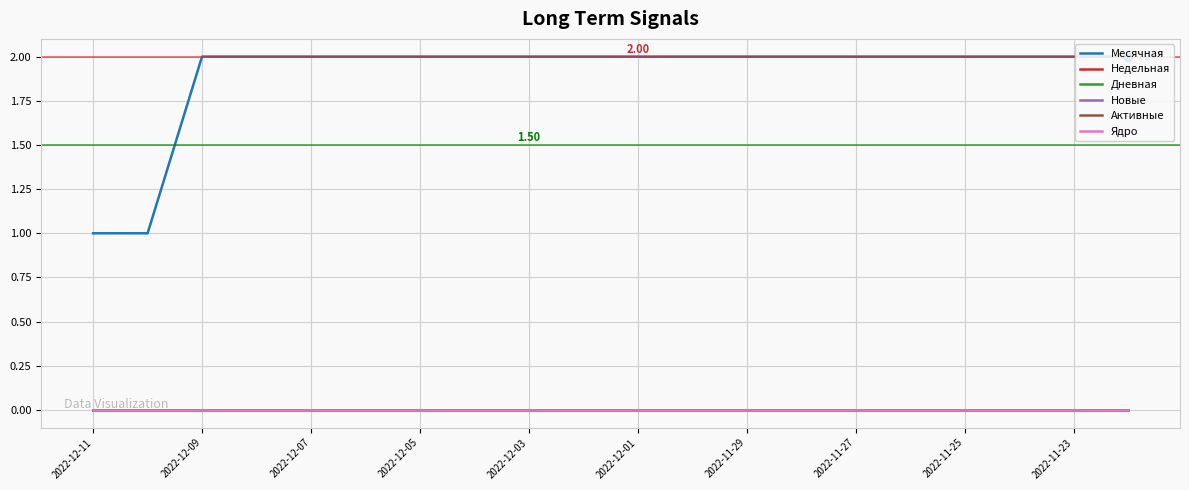

What are all the series names shown in the legend?

Месячная, Недельная, Дневная, Новые, Активные, Ядро